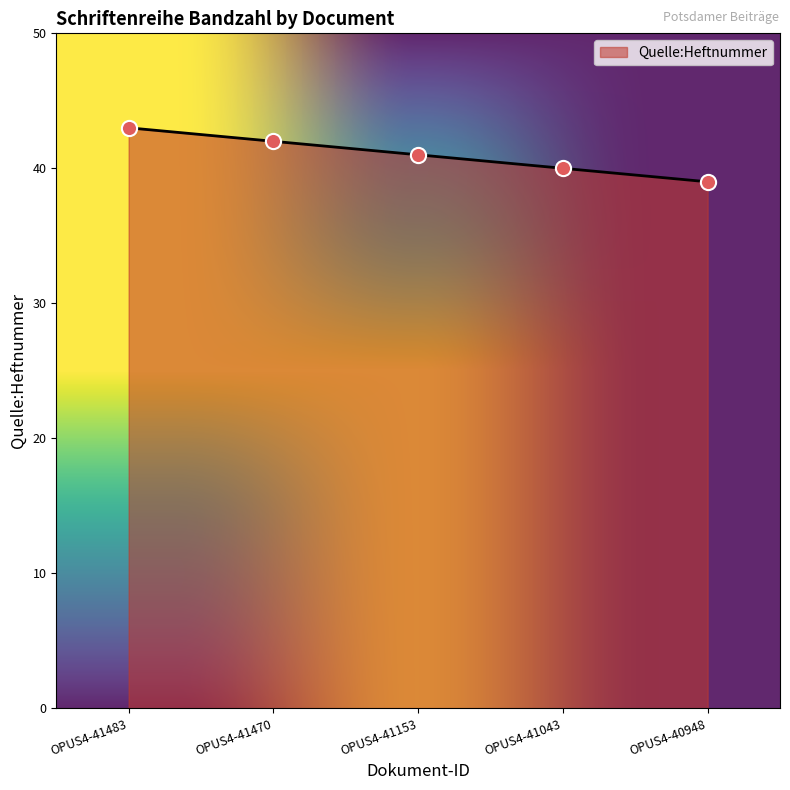

Which has a higher value, OPUS4-41043 or OPUS4-41470?

OPUS4-41470